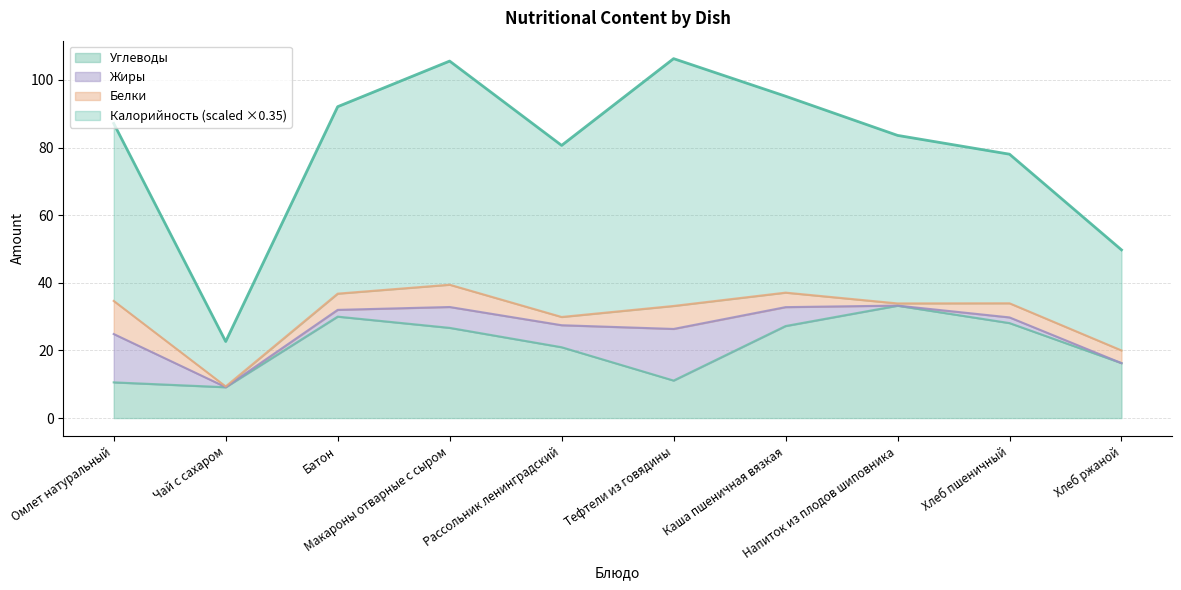

What position from the right is Напиток из плодов шиповника?

3